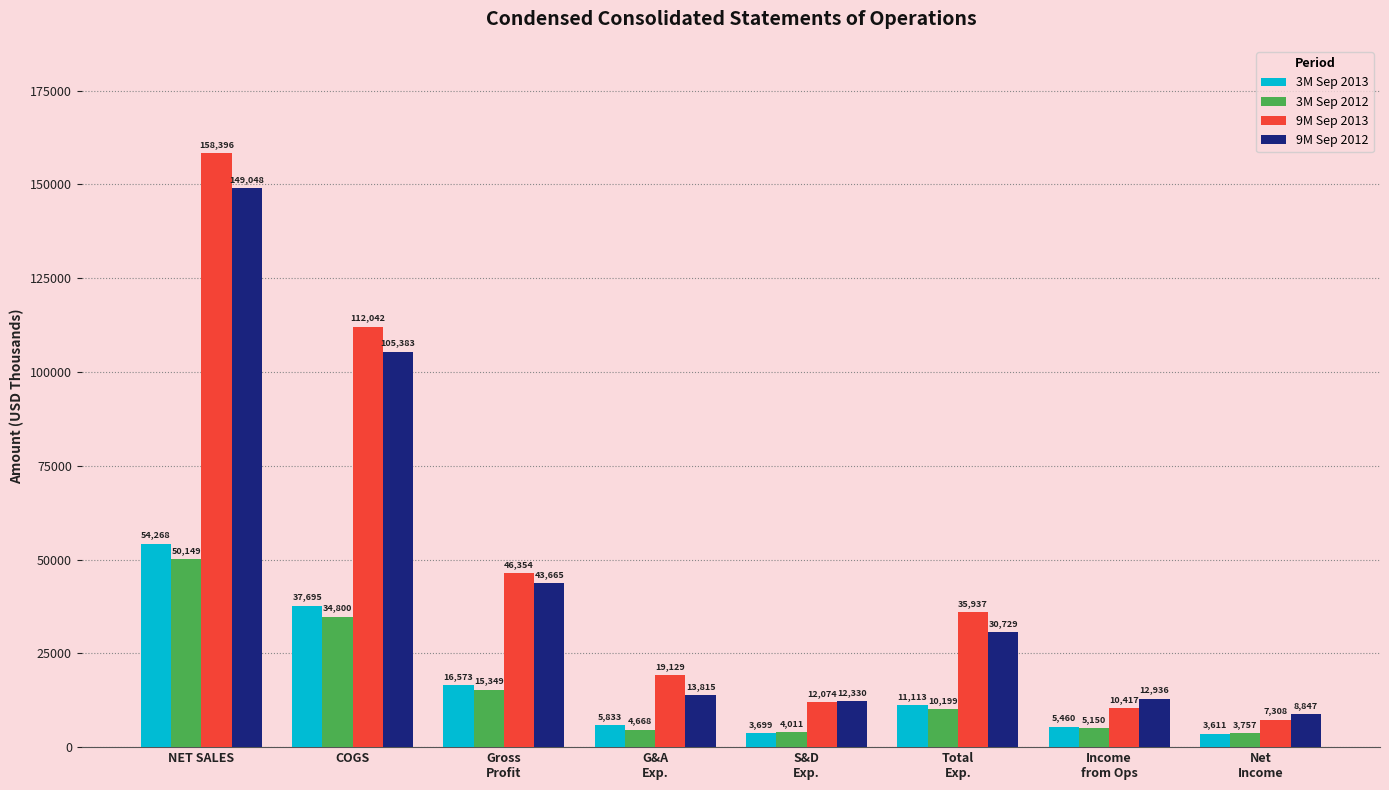

At which label is 3M Sep 2013 closest to 28939?

COGS